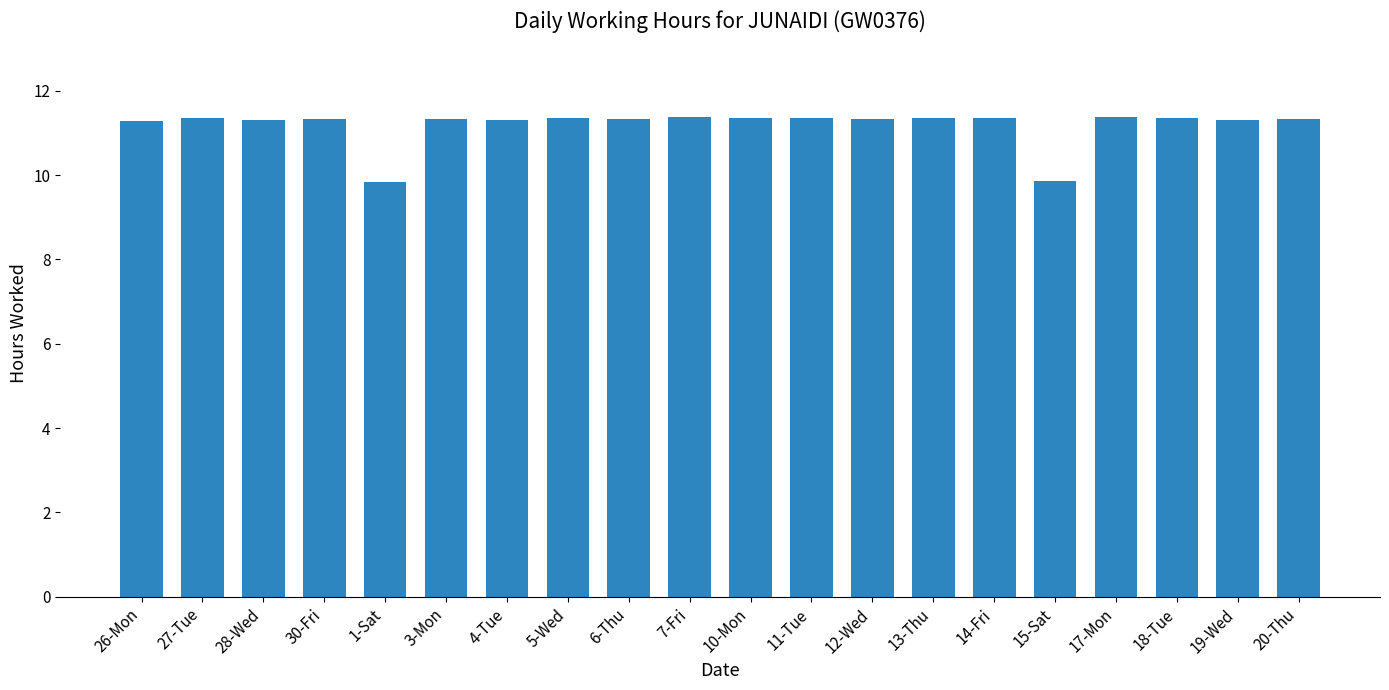

True or false: the data shows 4.8 at 5-Wed.

False